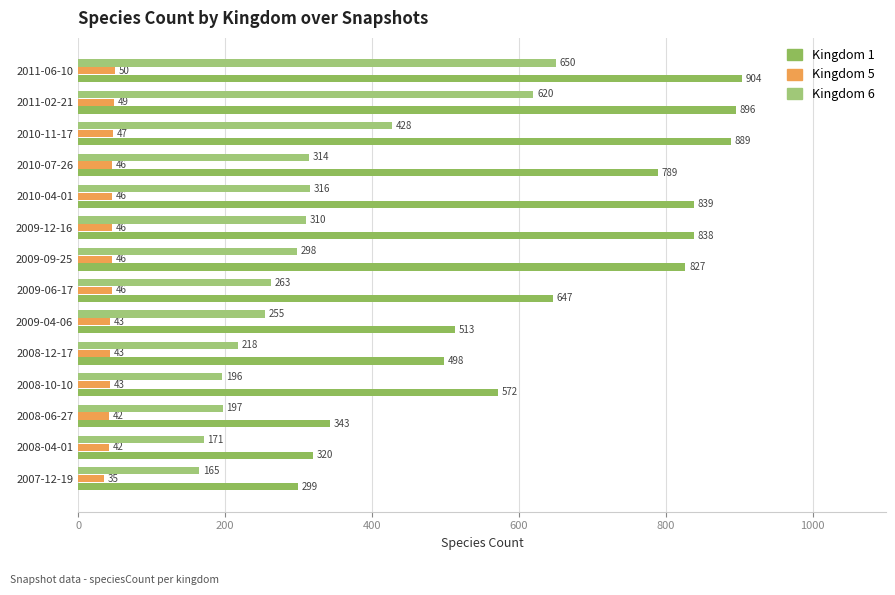

What are all the series names shown in the legend?

Kingdom 1, Kingdom 5, Kingdom 6